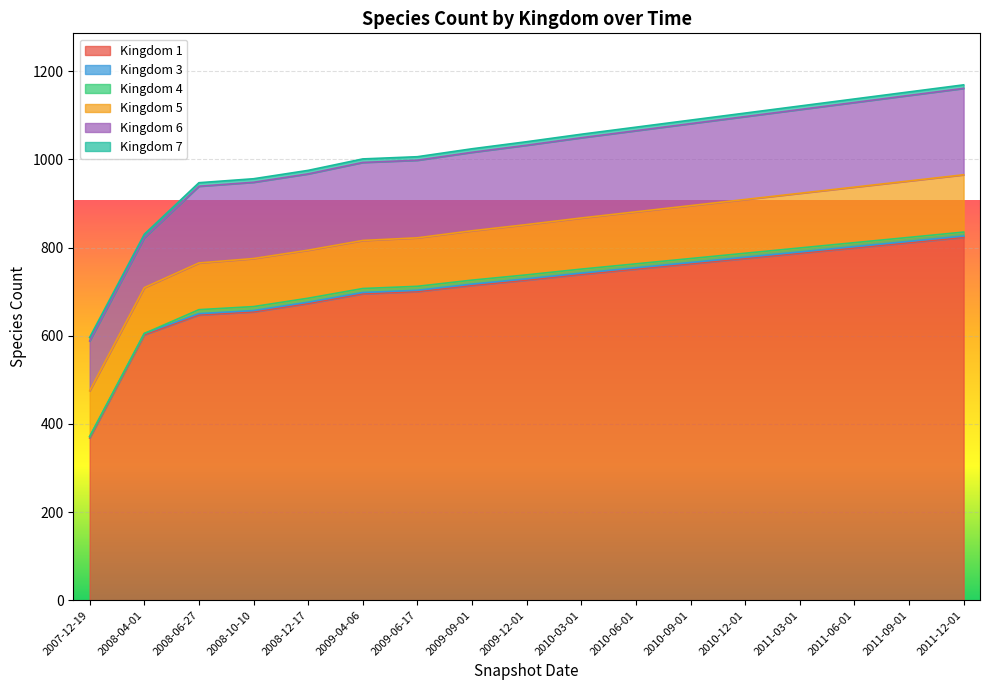

What is the sum of all 1 values?

12027